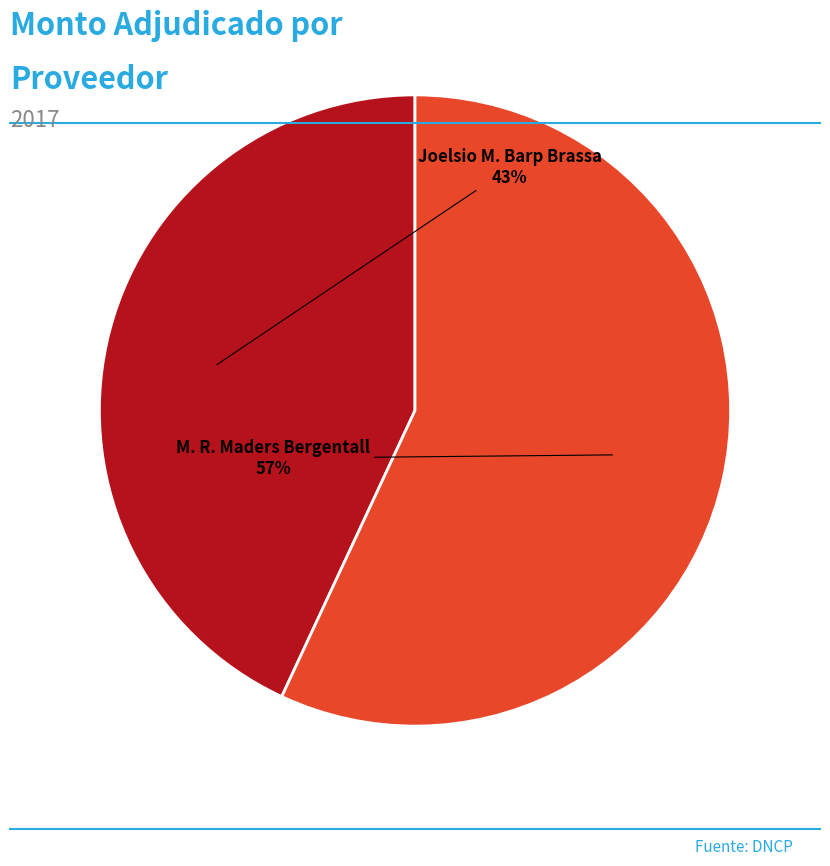

Count the number of slices in the pie.

2